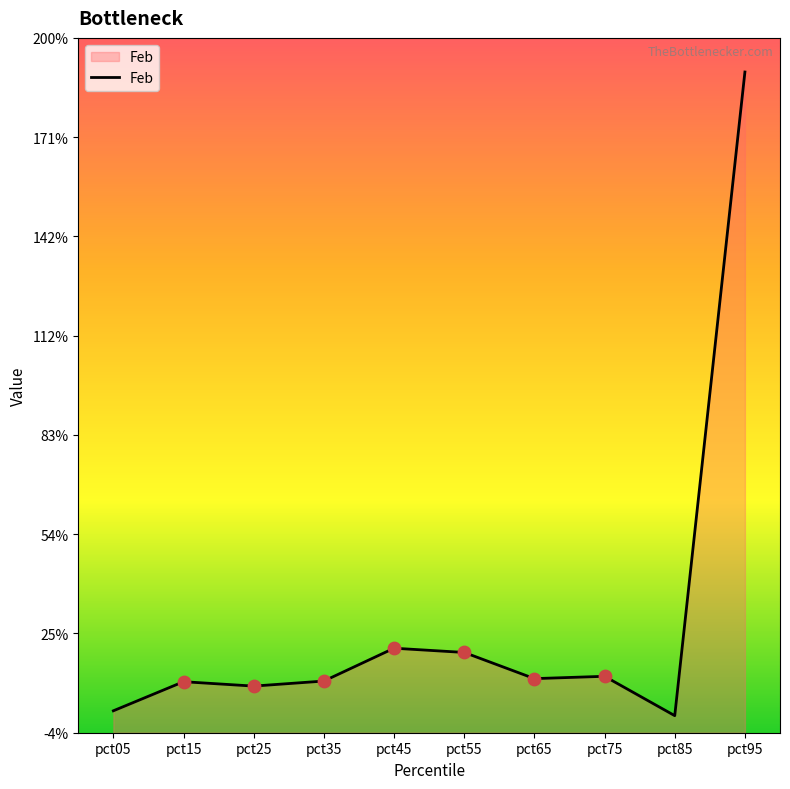

Between pct55 and pct95, which is larger?

pct95